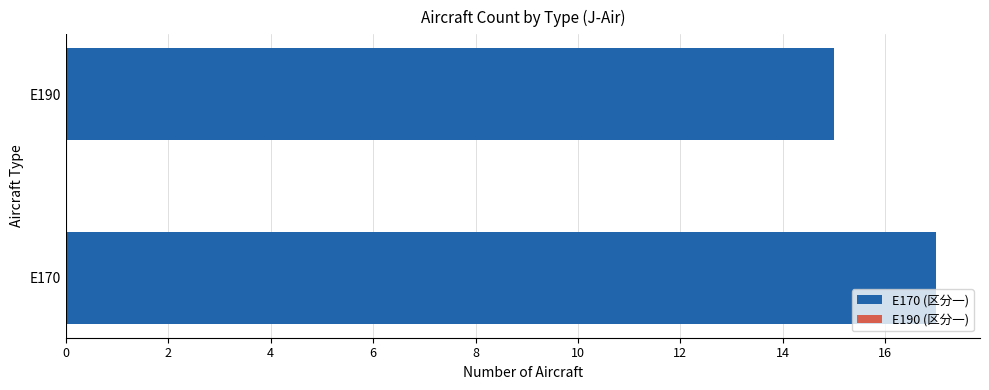

True or false: the data shows 11 at E170.

False